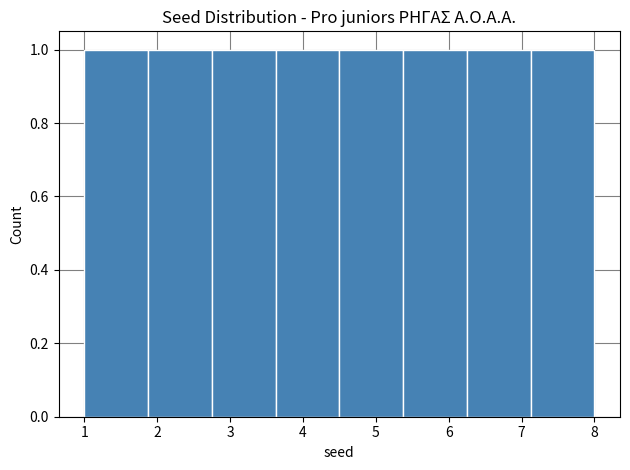

Reading left to right, list every bar in this chart as the range it spans on the x-axis followed by its height. Neither the bar edges nor the heights are printed on the chart, so give them approximately, as read against the axes.

1.0 to 1.9: 1
1.9 to 2.8: 1
2.8 to 3.6: 1
3.6 to 4.5: 1
4.5 to 5.4: 1
5.4 to 6.3: 1
6.3 to 7.1: 1
7.1 to 8.0: 1